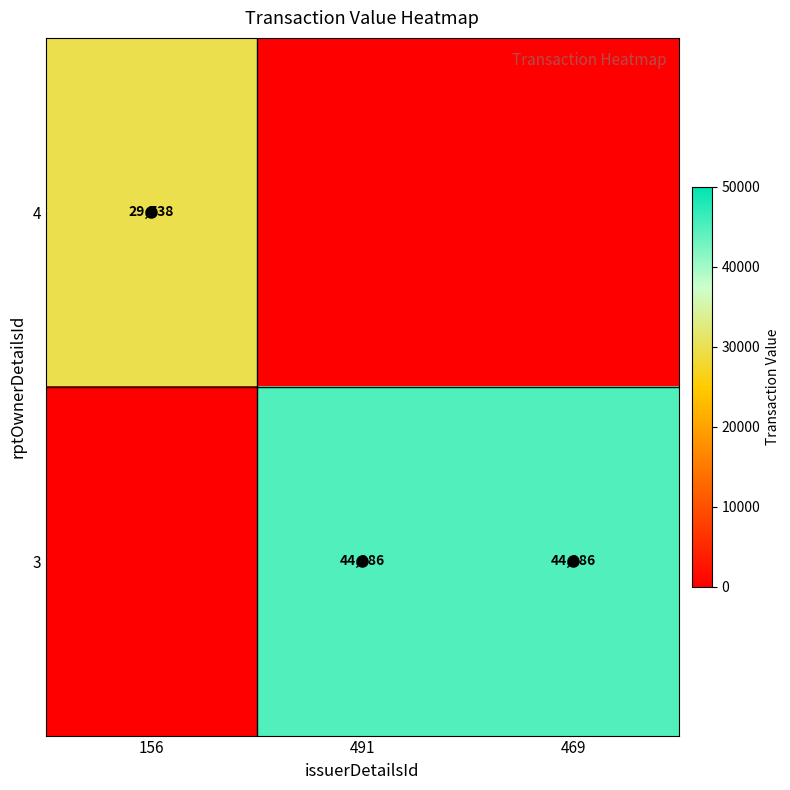

At how many categories does at least one series exceed 32673?

2